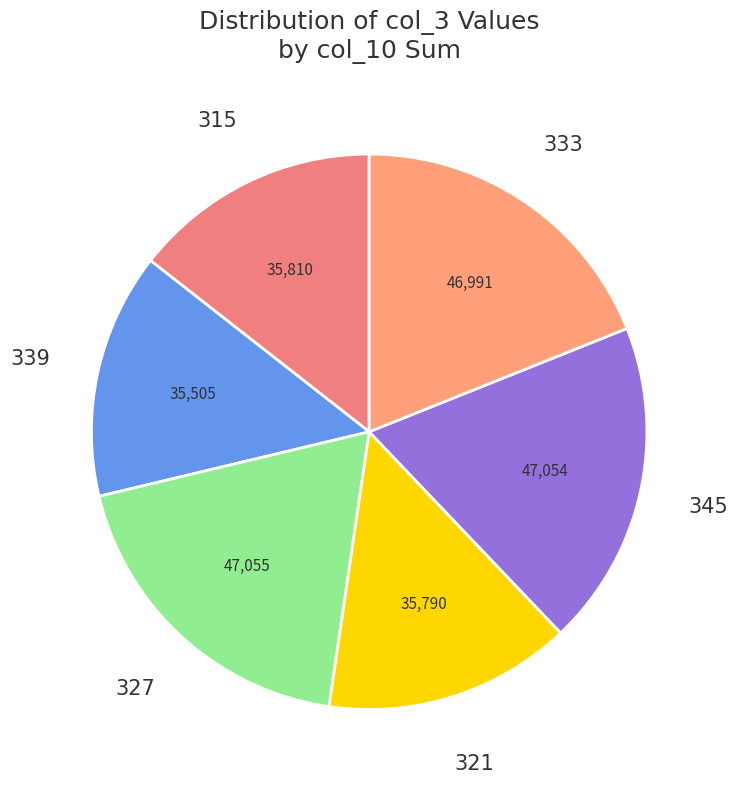

Do 333 and 345 together represent more than half of the pie?

No